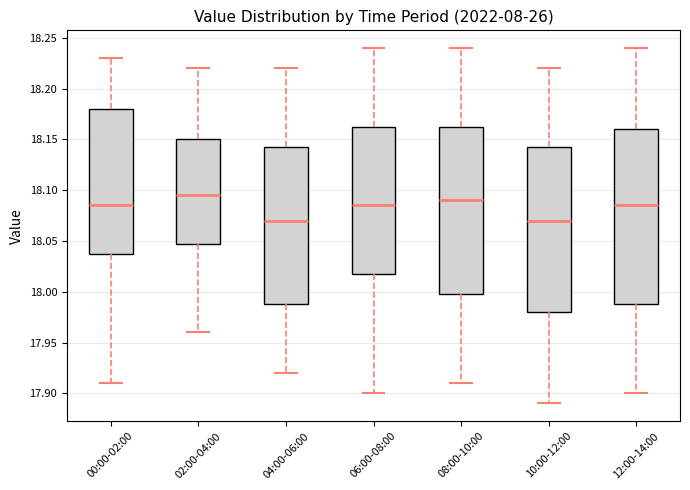

Comparing the boxes themselves (not the whiskers), which one is the tallest?

12:00-14:00